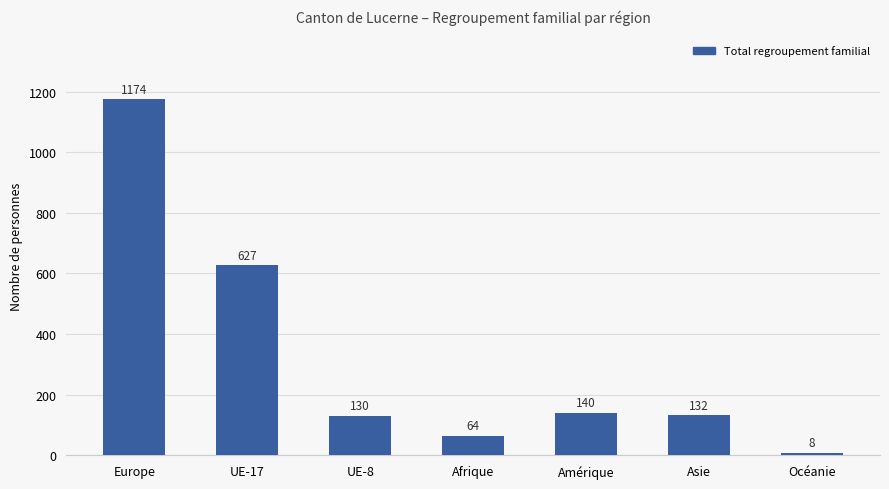

What is the label of the 1st bar from the left?

Europe